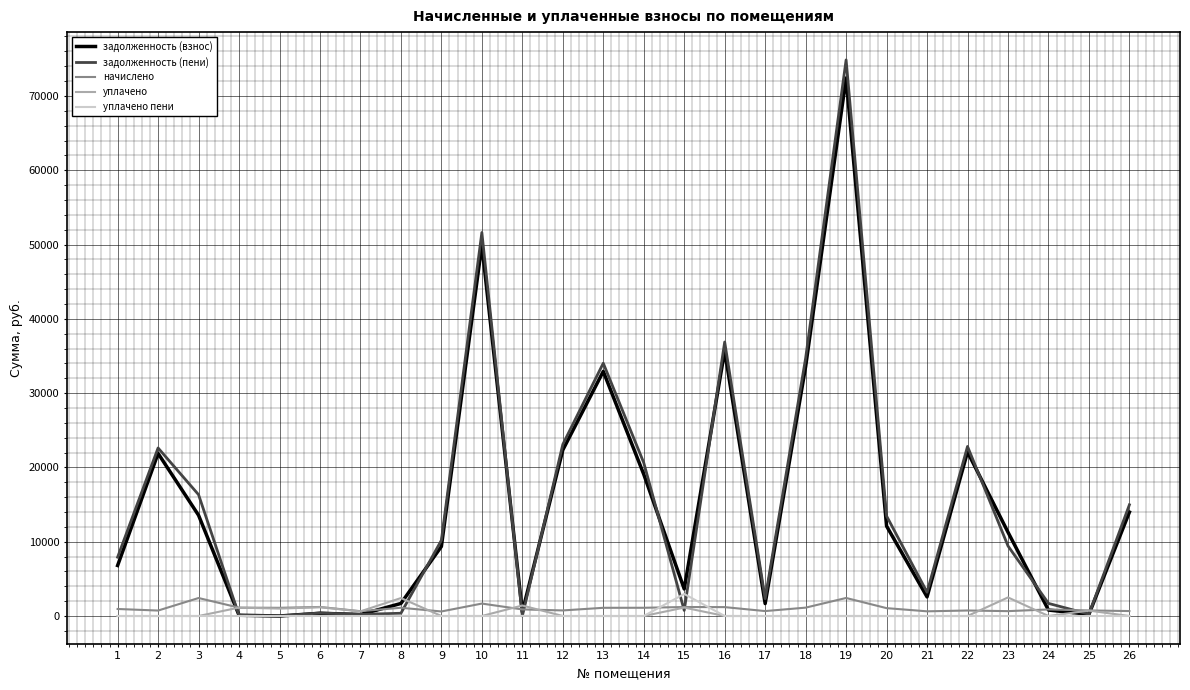

At which category is the sum across all series the highest?

19